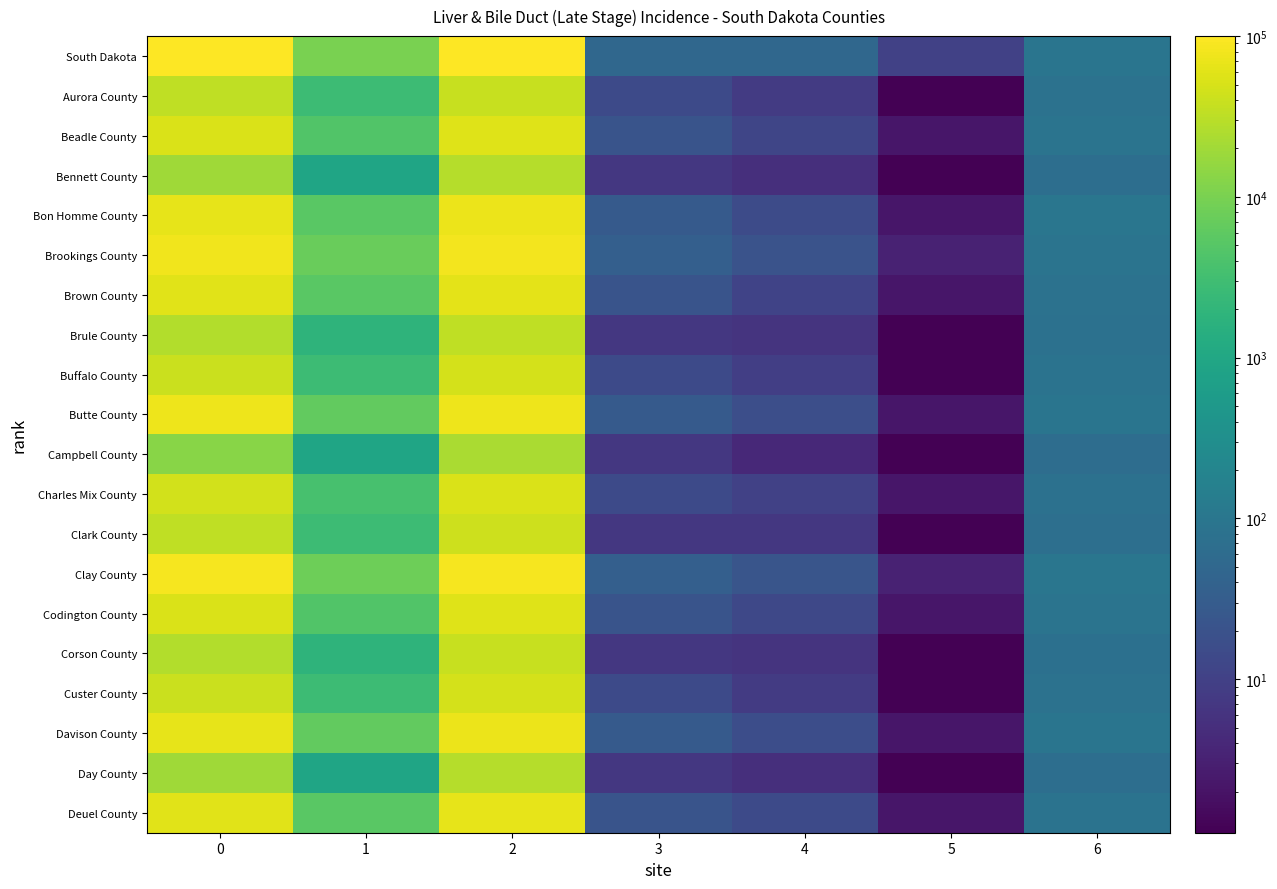

Reading right to left, list all the values displayed in this chart.

South Dakota: 6=93.5	5=10.0	4=50.0	3=50.0	2=100000.0	1=10000.0	0=100000.0
Aurora County: 6=81.4	5=1.1	4=8.2	3=14.3	2=38095.2	1=2727.3	0=33333.3
Beadle County: 6=88.4	5=2.2	4=12.2	3=21.4	2=57142.9	1=4545.5	0=53333.3
Bennett County: 6=69.8	5=1.1	4=5.1	3=7.1	2=28571.4	1=909.1	0=20000.0
Bon Homme County: 6=97.7	5=2.2	4=15.3	3=28.6	2=71428.6	1=5454.5	0=66666.7
Brookings County: 6=90.7	5=3.3	4=20.4	3=35.7	2=80952.4	1=7272.7	0=80000.0
Brown County: 6=83.7	5=2.2	4=11.2	3=21.4	2=61904.8	1=5454.5	0=60000.0
Brule County: 6=76.7	5=1.1	4=6.1	3=7.1	2=33333.3	1=1818.2	0=26666.7
Buffalo County: 6=86.0	5=1.1	4=9.2	3=14.3	2=47619.0	1=2727.3	0=40000.0
Butte County: 6=95.3	5=2.2	4=17.3	3=28.6	2=76190.5	1=6363.6	0=73333.3
Campbell County: 6=65.1	5=1.1	4=4.1	3=7.1	2=23809.5	1=909.1	0=13333.3
Charles Mix County: 6=79.1	5=2.2	4=10.2	3=14.3	2=52381.0	1=3636.4	0=46666.7
Clark County: 6=72.1	5=1.1	4=7.1	3=7.1	2=42857.1	1=2727.3	0=33333.3
Clay County: 6=100.0	5=3.3	4=22.4	3=35.7	2=85714.3	1=8181.8	0=86666.7
Codington County: 6=88.4	5=2.2	4=13.3	3=21.4	2=57142.9	1=4545.5	0=53333.3
Corson County: 6=74.4	5=1.1	4=6.1	3=7.1	2=38095.2	1=1818.2	0=26666.7
Custer County: 6=83.7	5=1.1	4=8.2	3=14.3	2=47619.0	1=2727.3	0=40000.0
Davison County: 6=93.0	5=2.2	4=16.3	3=28.6	2=71428.6	1=6363.6	0=66666.7
Day County: 6=67.4	5=1.1	4=5.1	3=7.1	2=28571.4	1=909.1	0=20000.0
Deuel County: 6=86.0	5=2.2	4=14.3	3=21.4	2=66666.7	1=5454.5	0=60000.0